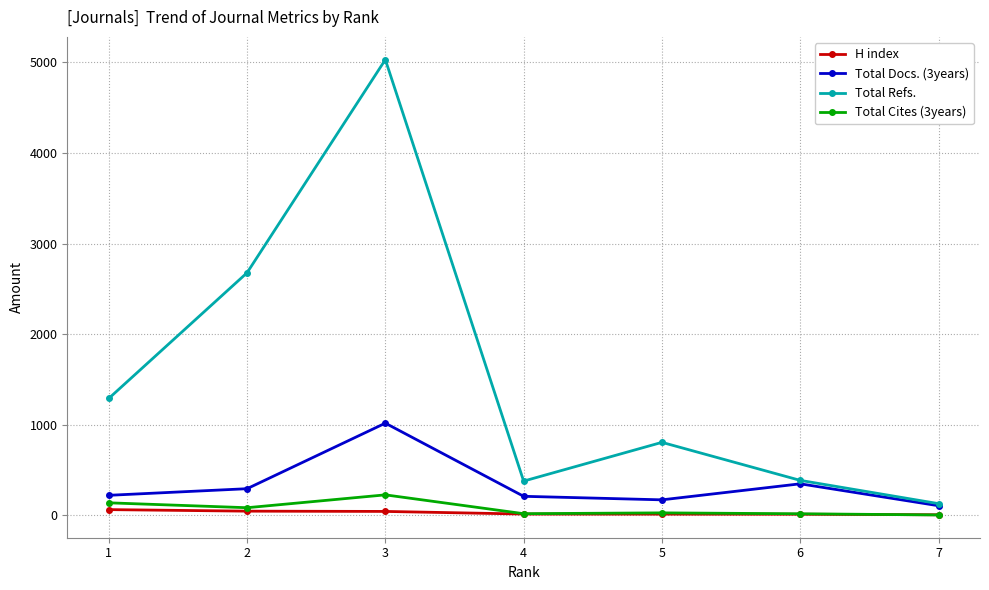

True or false: H index and Total Refs. intersect in this chart.

False